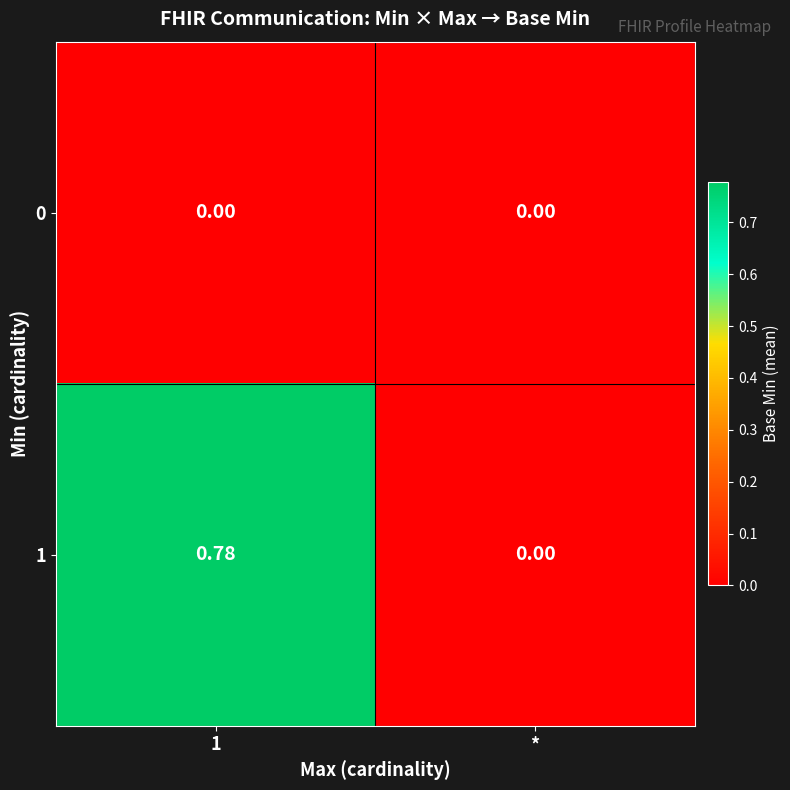

Which series changed the most between 1 and *?

1